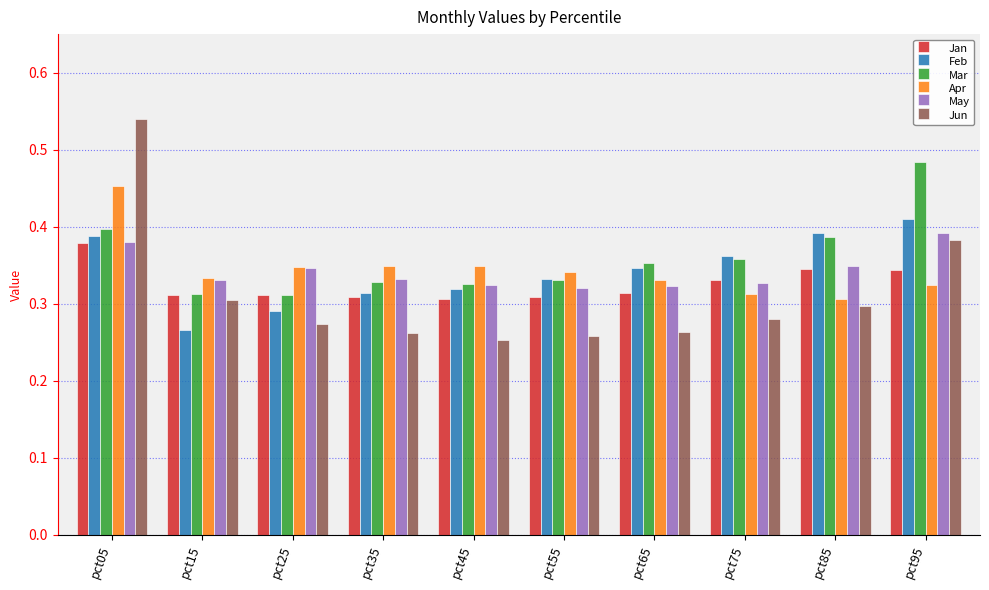

Which label corresponds to the largest value in the chart?

pct05